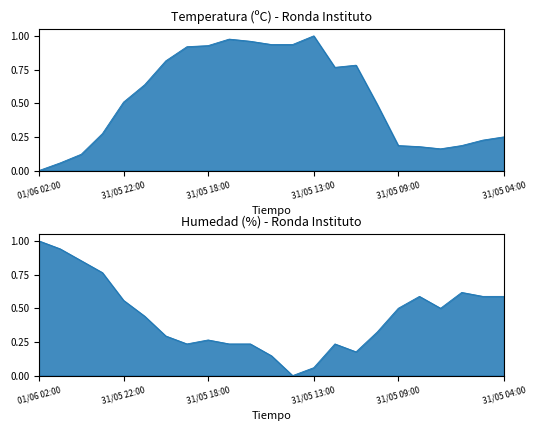

List the series in order of their overall mean, highest first.

Temperatura (ºC), Humedad (%)